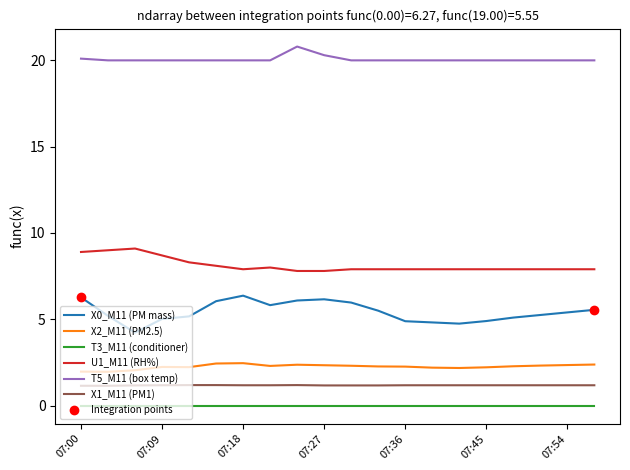

Which series has the largest total across all categories?

T5_M11 (box temp)